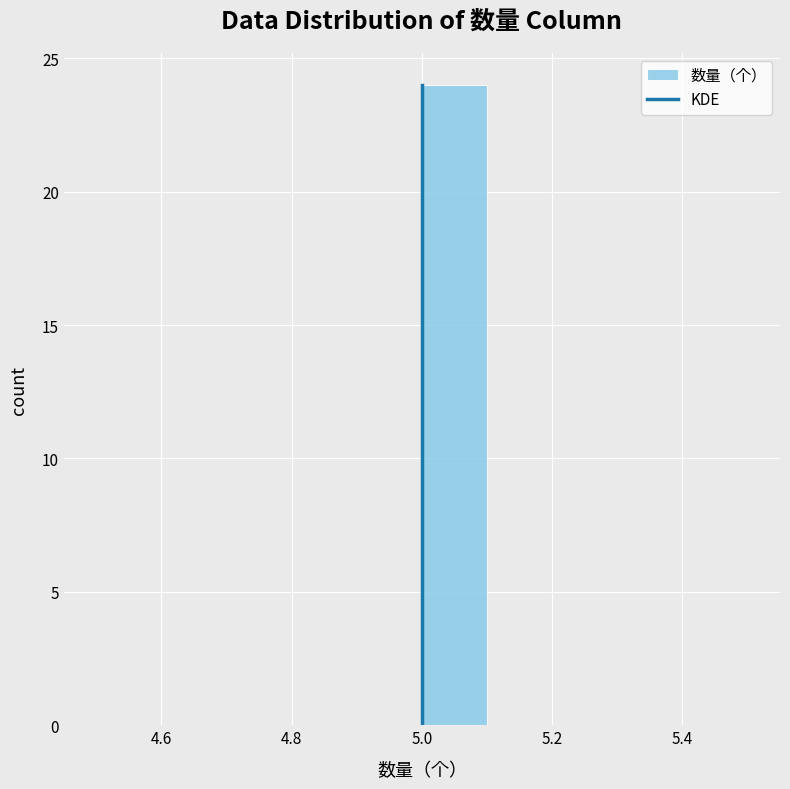

Which range on the x-axis has the tallest bar?

5.0 to 5.1